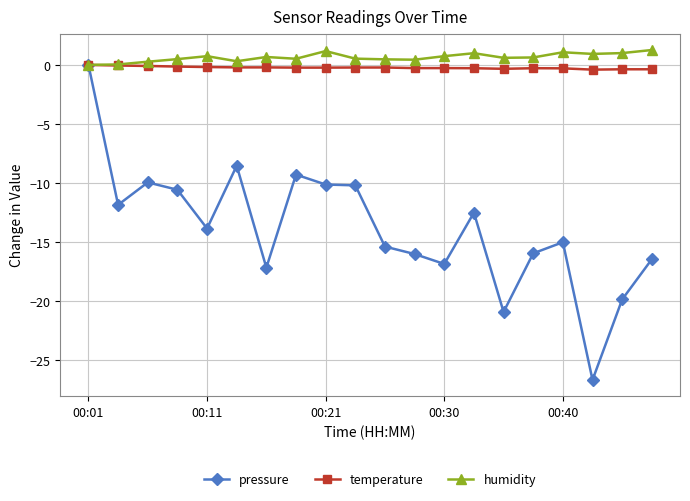

Which series has the largest range (max minus min)?

pressure